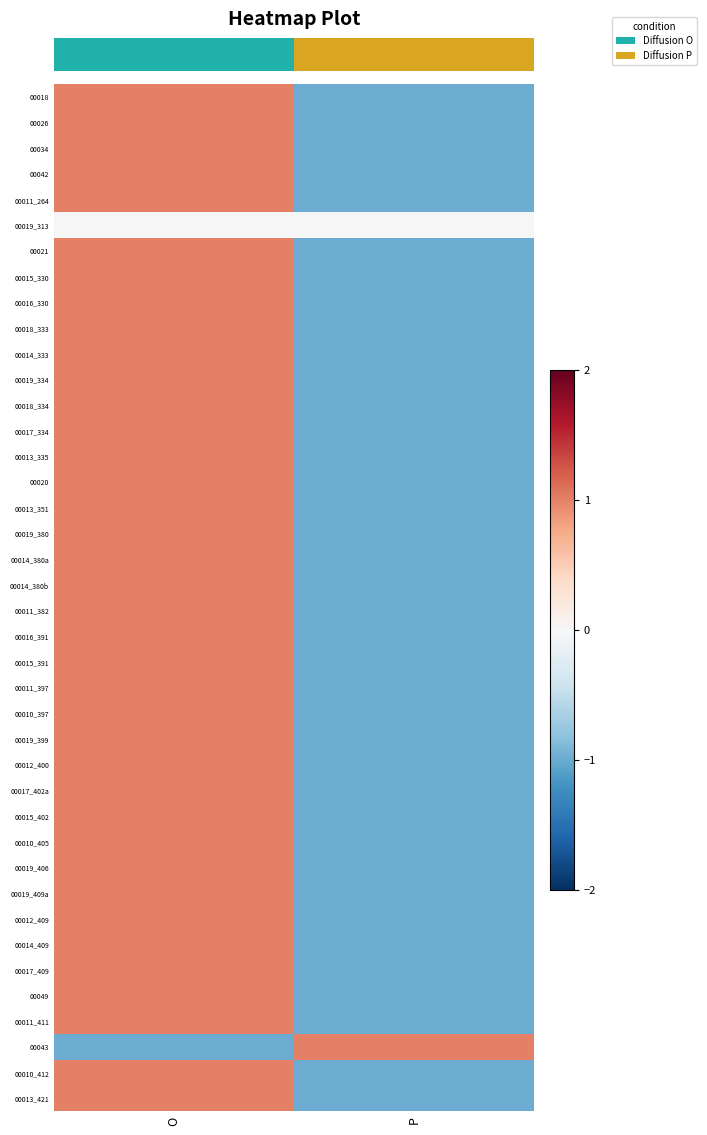

At which category does the chart reach its peak across all series?

O